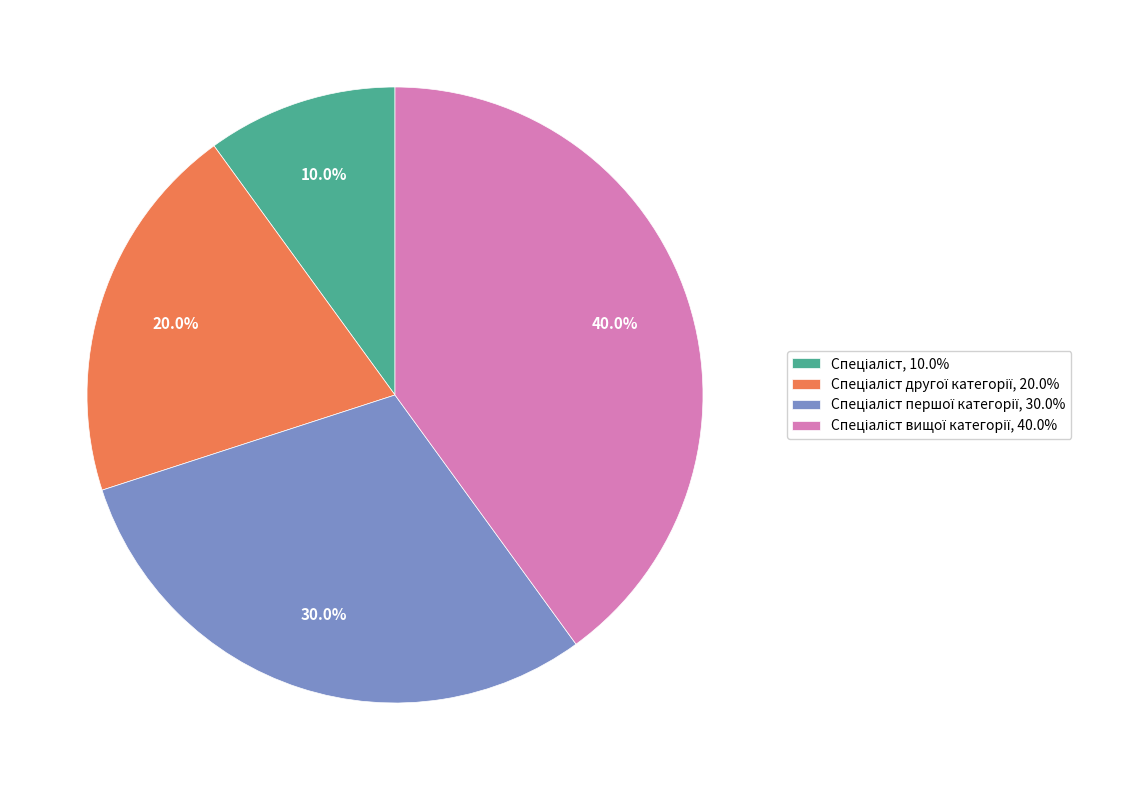

Does any single category account for the majority?

No